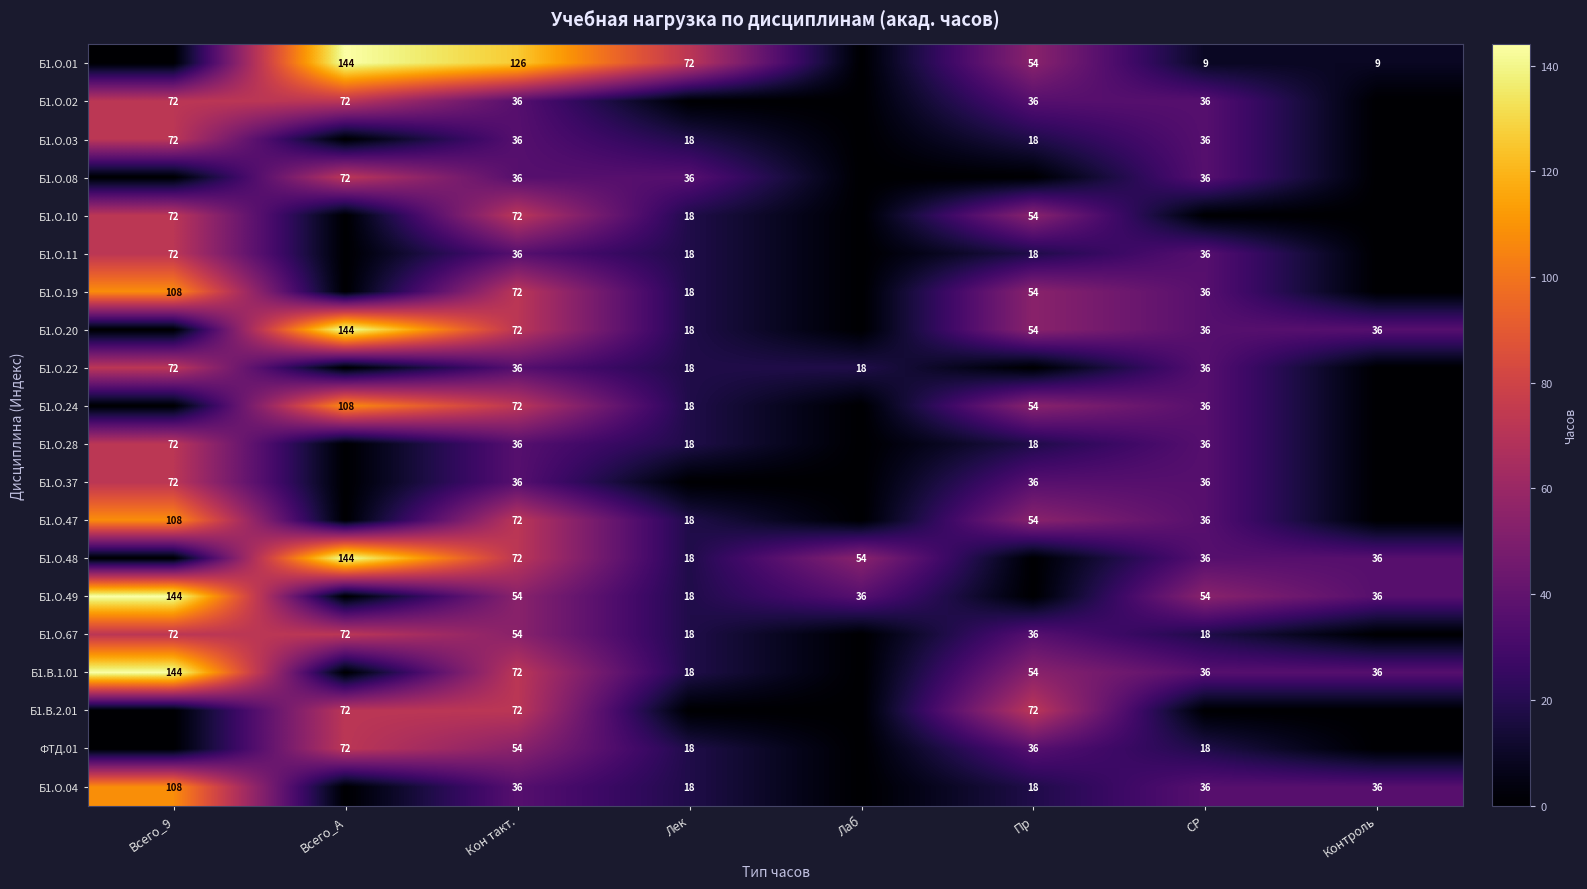

How many data points does each series have?

8